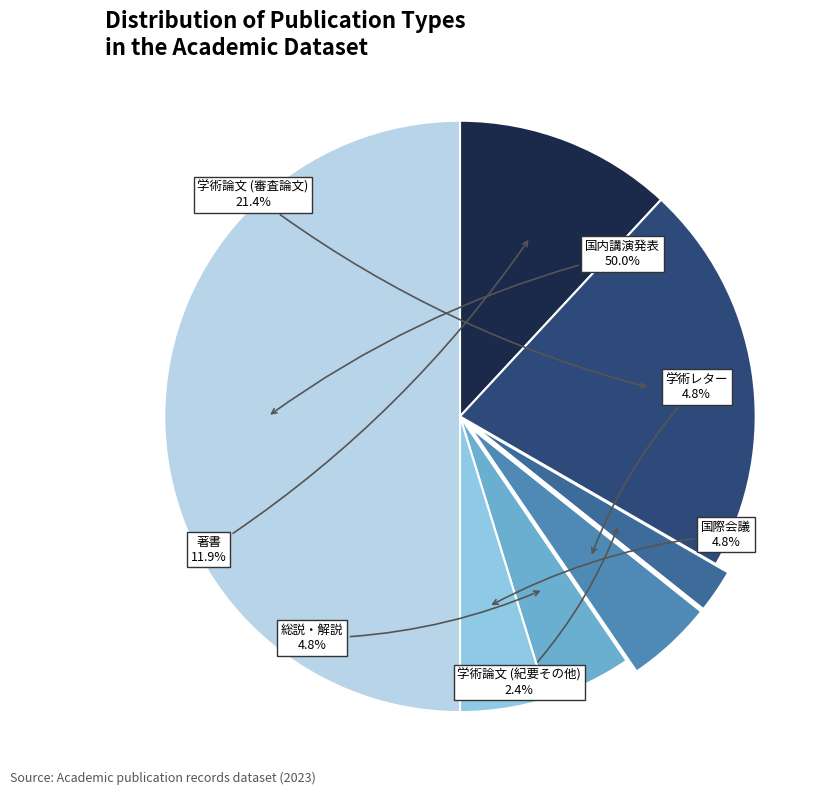

The 国際会議 slice represents 12% of the pie. True or false?

False